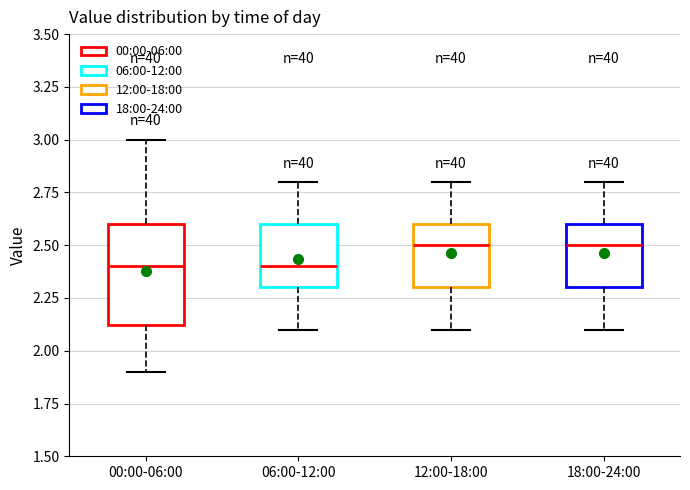

Reading left to right, read every box against the y-axis: the position of its median line, the range the box covers, and the ends of its whiskers. The values are not printed on the chart, so give them approximately, as read against the axis.

00:00-06:00: median 2.4, box 2.1 to 2.6, whiskers 1.9 to 3.0
06:00-12:00: median 2.4, box 2.3 to 2.6, whiskers 2.1 to 2.8
12:00-18:00: median 2.5, box 2.3 to 2.6, whiskers 2.1 to 2.8
18:00-24:00: median 2.5, box 2.3 to 2.6, whiskers 2.1 to 2.8